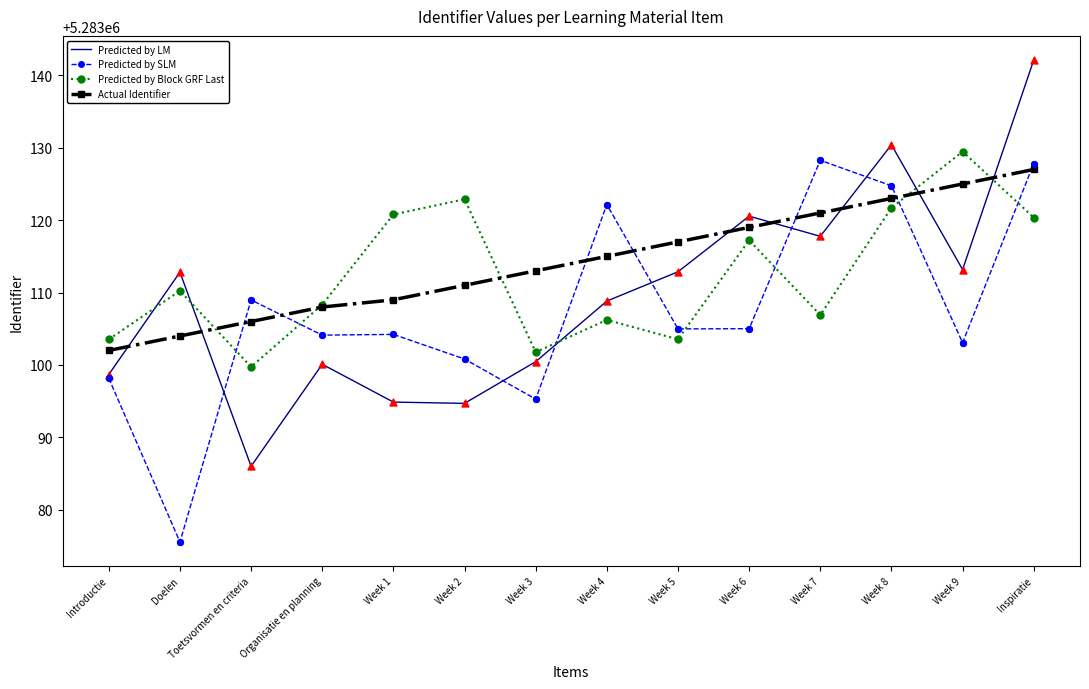

What are all the series names shown in the legend?

Predicted by LM, Predicted by SLM, Predicted by Block GRF Last, Actual Identifier